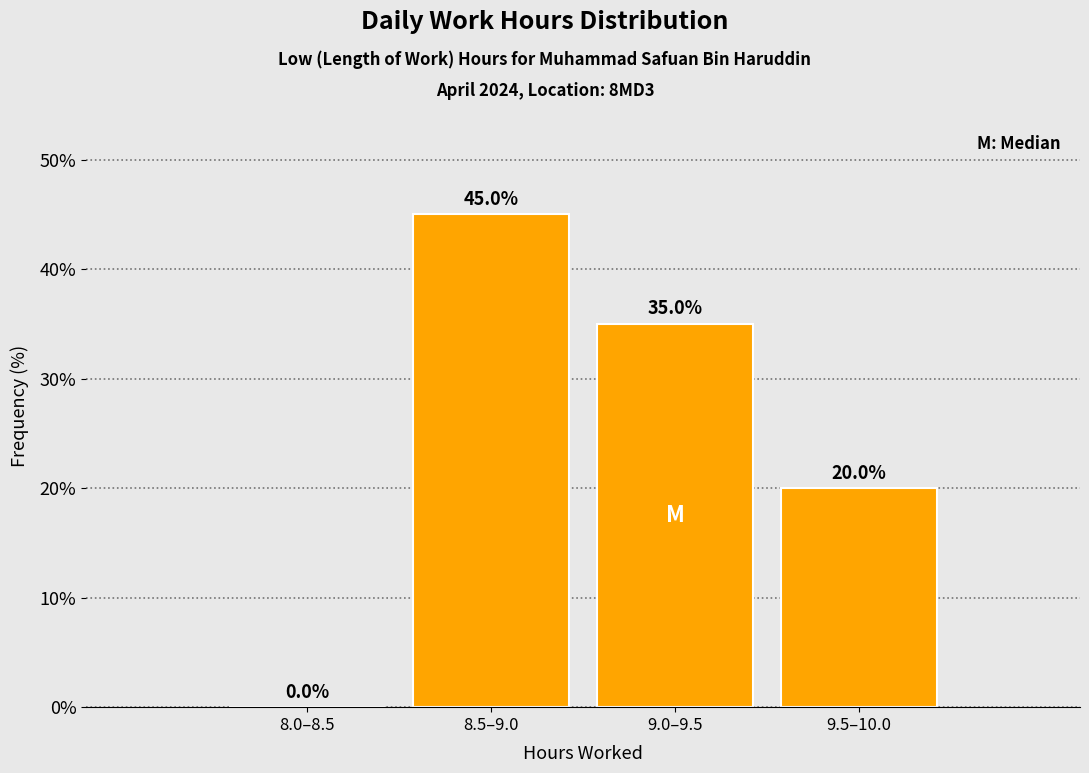

Reading left to right, list all the values displayed in this chart.

8.0–8.5=0	8.5–9.0=45	9.0–9.5=35	9.5–10.0=20